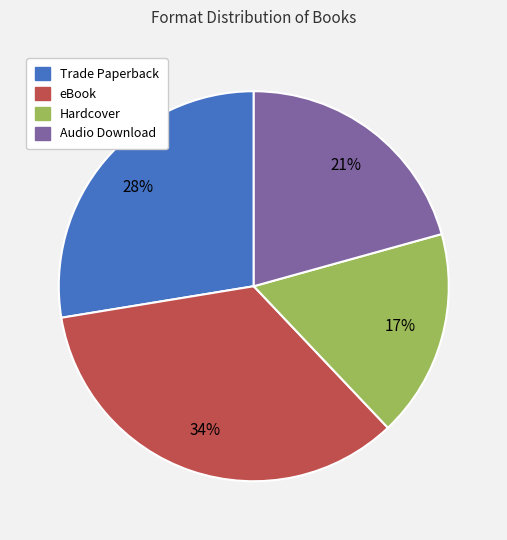

Is the sum of Trade Paperback and Hardcover greater than half?

No